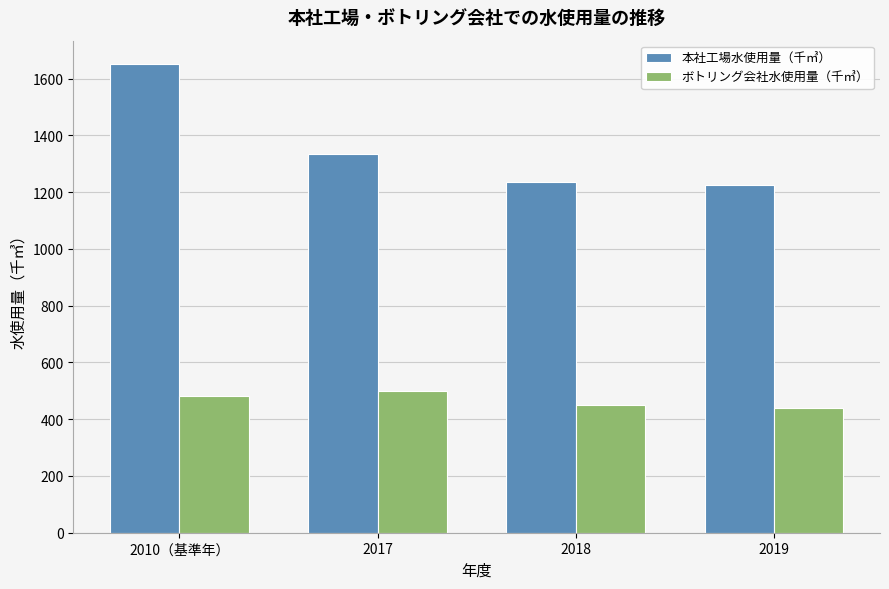

How many data points in 本社工場水使用量（千㎥） are less than 1335?

2